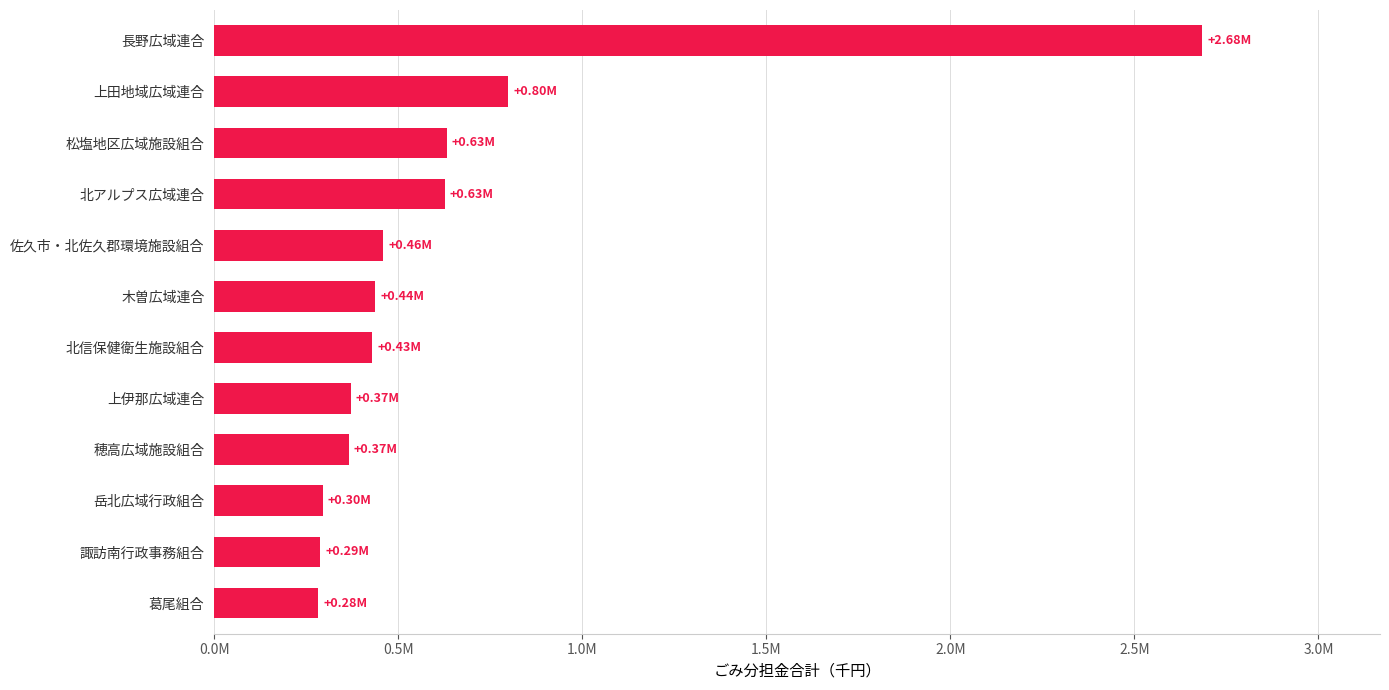

Does the chart contain any negative values?

No